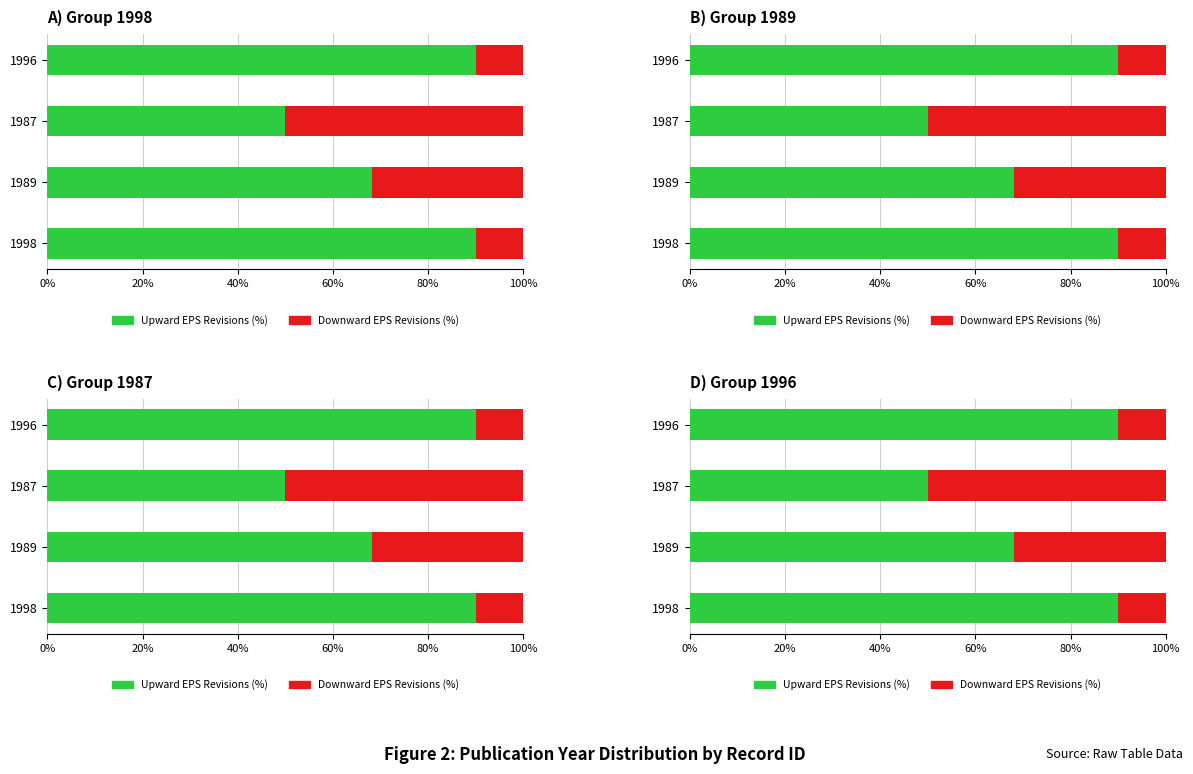

Between 1998 and 1989, which series saw the biggest shift?

Upward EPS Revisions (%)